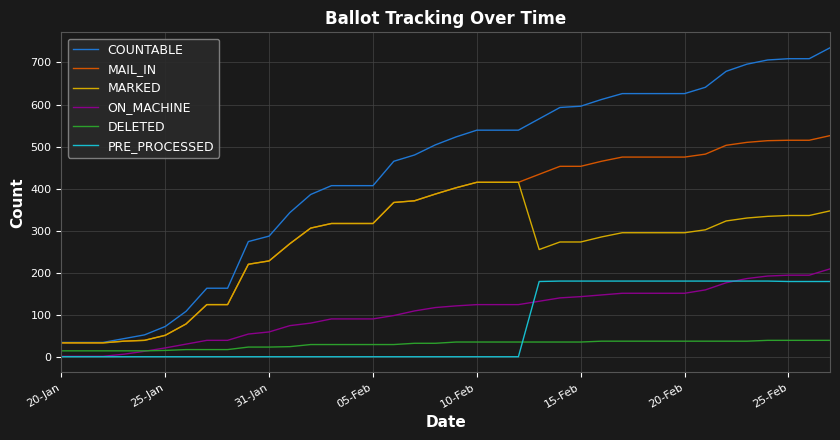

Which series has the largest total across all categories?

COUNTABLE